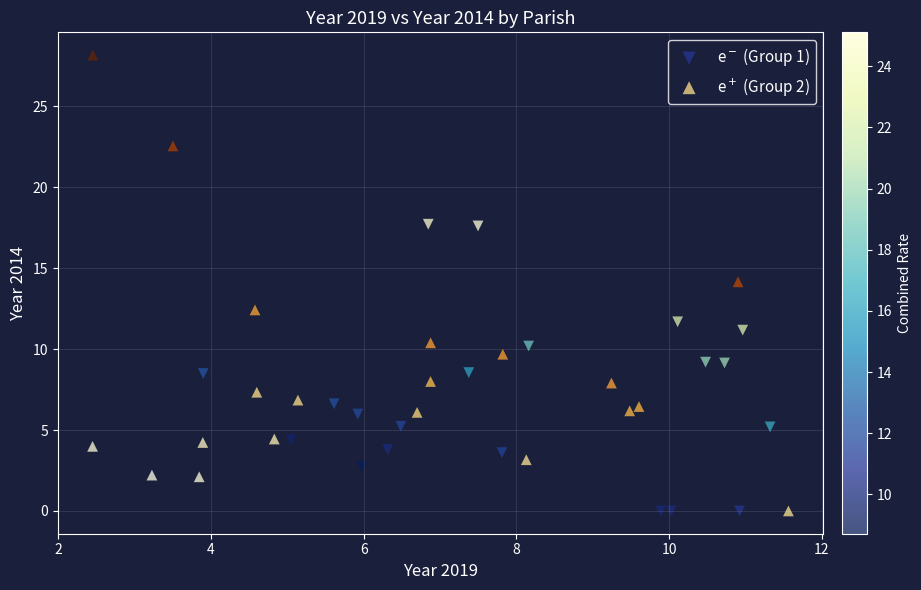

Which series has the widest spread of Y values?

e$^+$ (Group 2)